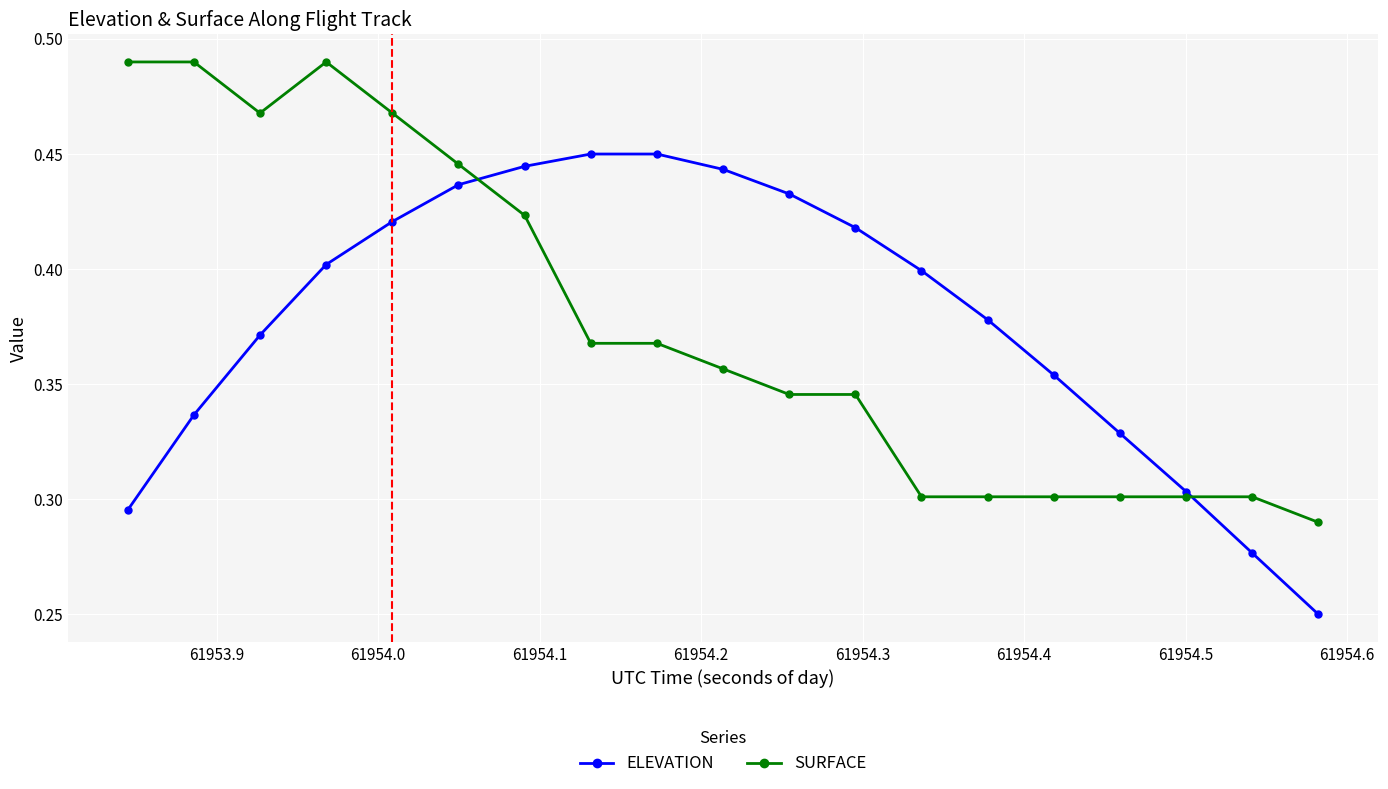

List the series in order of their peak value, lowest first.

ELEVATION, SURFACE